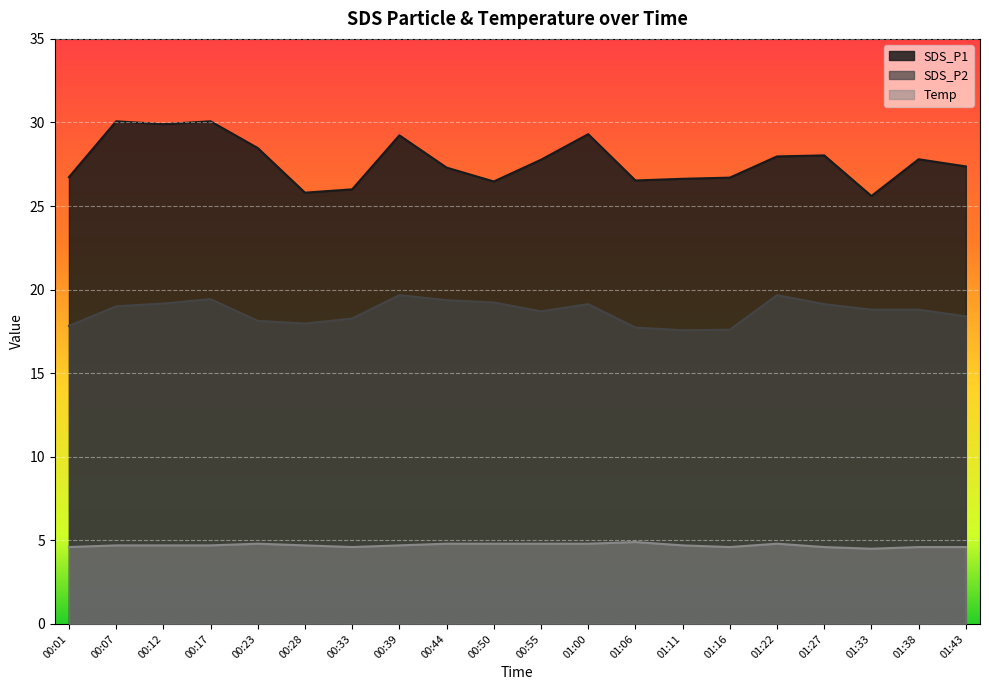

True or false: Temp and SDS_P1 intersect in this chart.

False